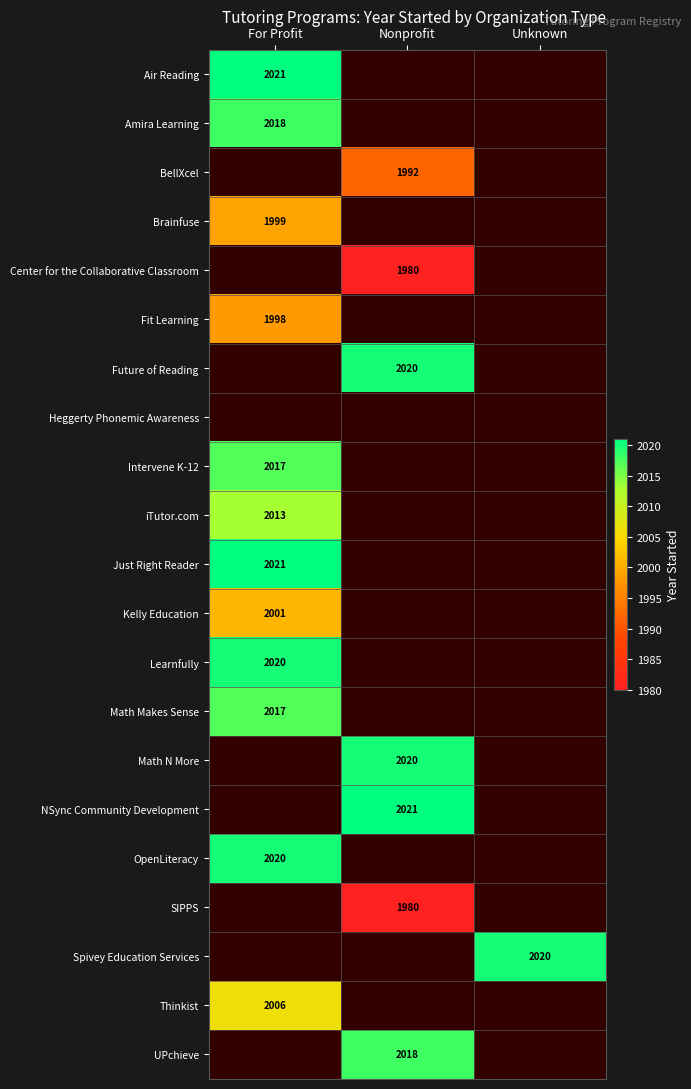

Count the number of data series in this chart.

21